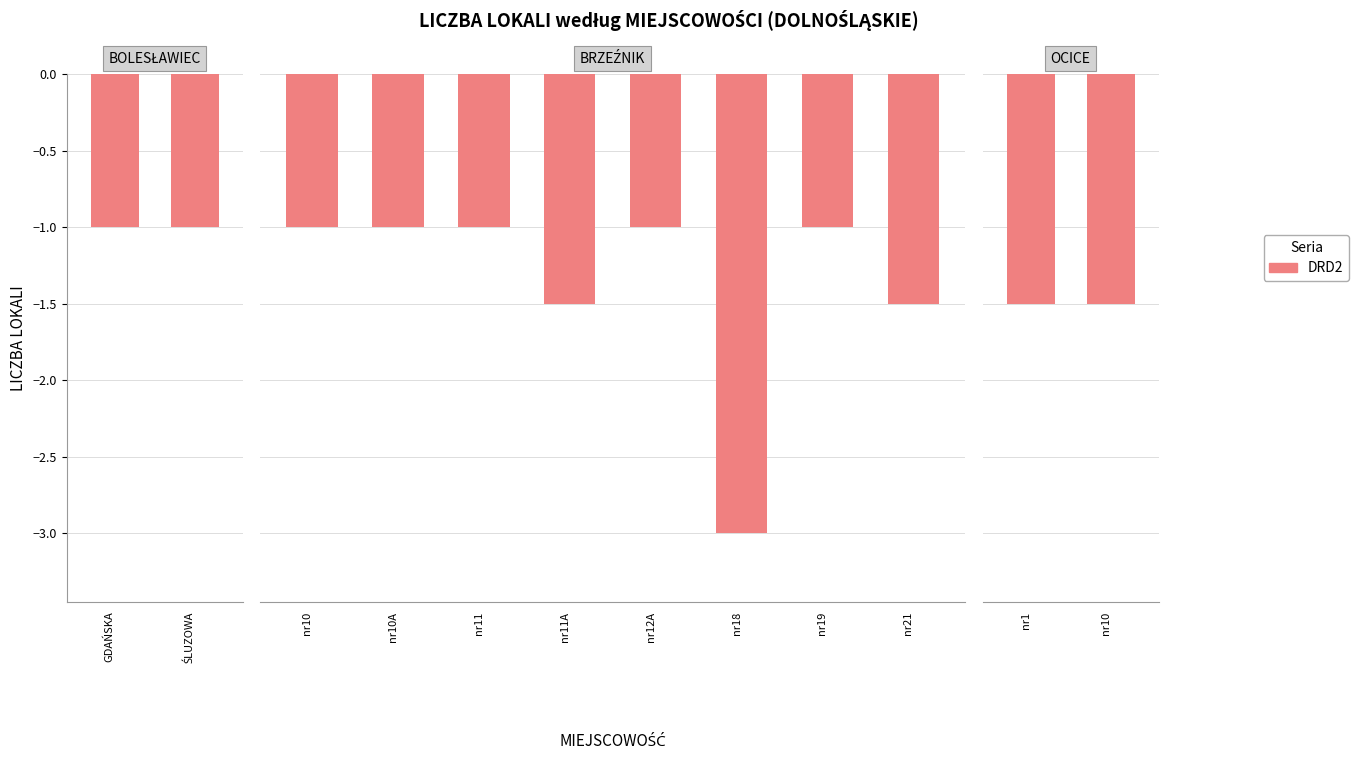

Count the number of data series in this chart.

1